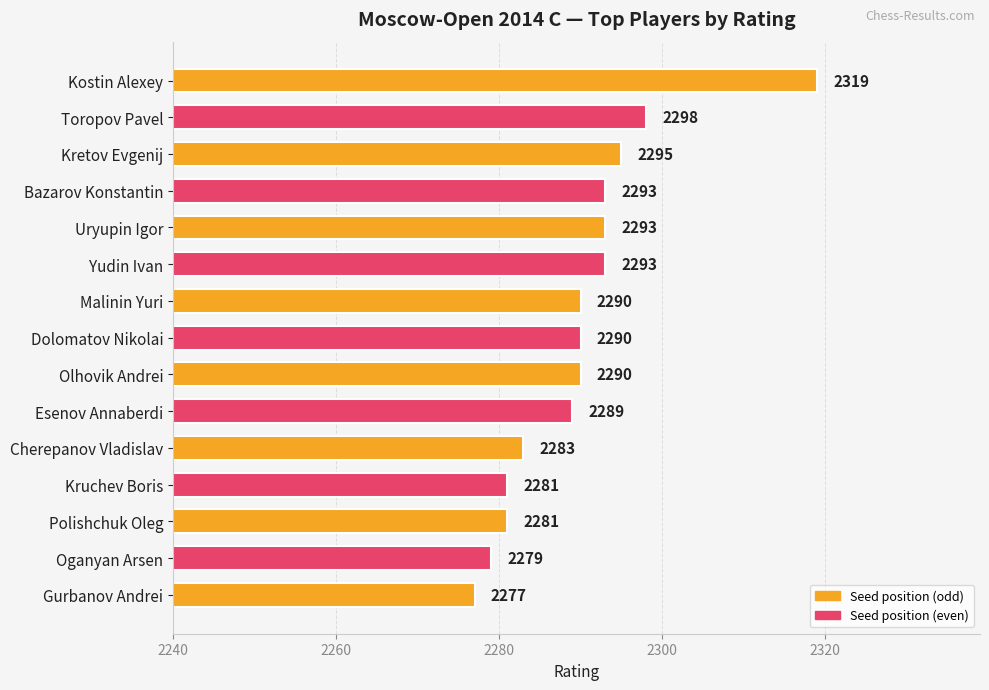

Where is the data nearest to the value 2298?

Toropov Pavel